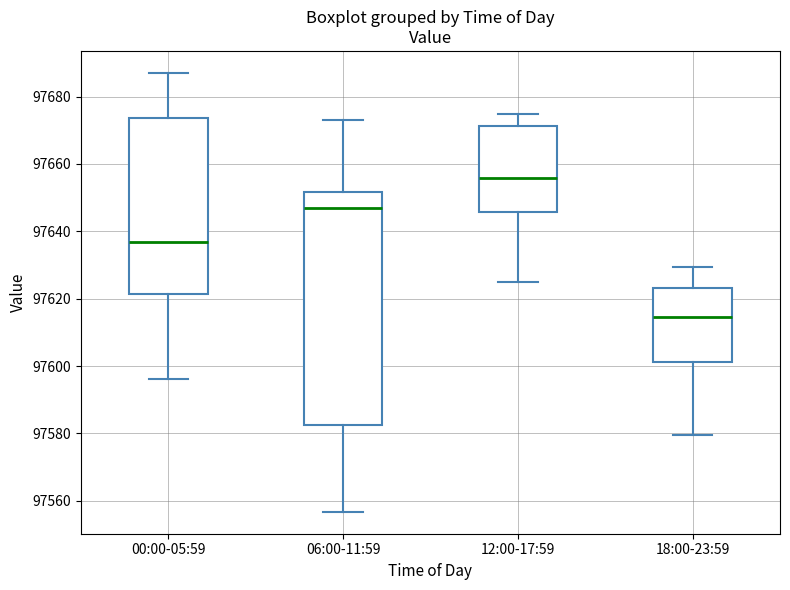

Reading left to right, transcribe this box plot: for each box, give where its median line is, the range the box spans, and where its two whiskers end, as read against the y-axis. The values are not printed on the chart, so give them approximately, as read against the axis.

00:00-05:59: median 97636, box 97622 to 97674, whiskers 97596 to 97688
06:00-11:59: median 97646, box 97582 to 97652, whiskers 97556 to 97674
12:00-17:59: median 97656, box 97646 to 97672, whiskers 97624 to 97674
18:00-23:59: median 97614, box 97602 to 97624, whiskers 97580 to 97630